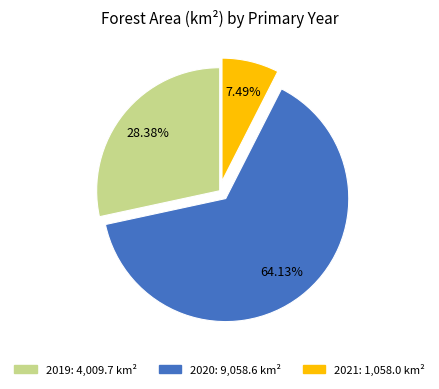

Do 2020 and 2021 together represent more than half of the pie?

Yes